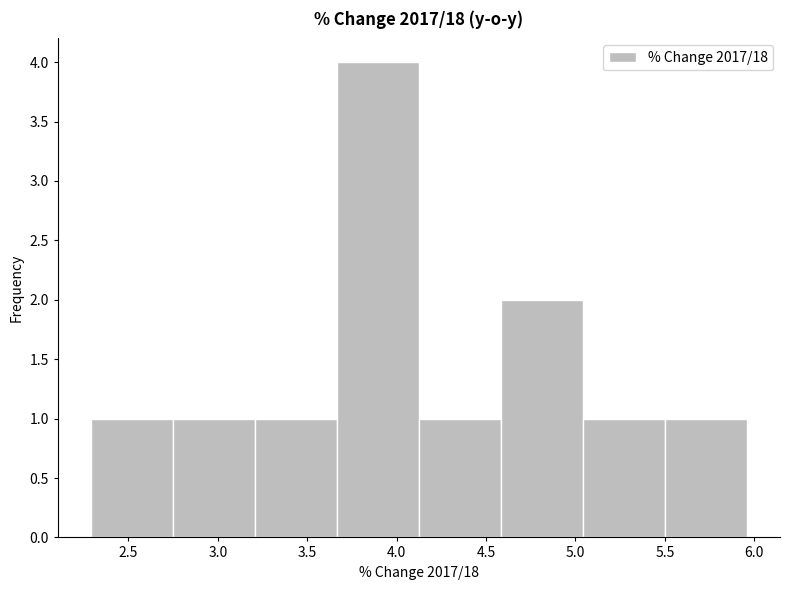

What is the height of the bar covering 2.75 to 3.20 on the x-axis? Neither the bar edges nor the heights are printed on the chart, so give them approximately, as read against the axes.

1